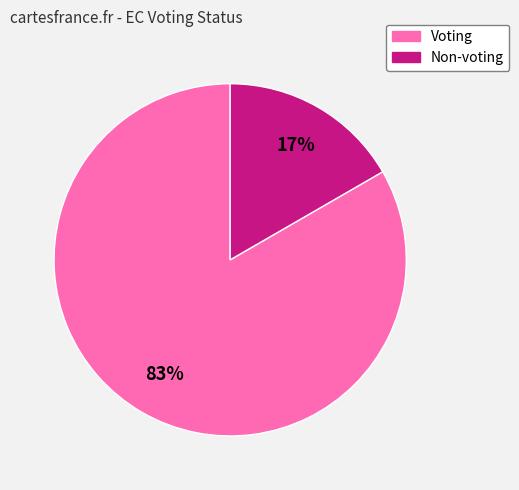

To the nearest percent, what is the combined percentage of Voting and Non-voting?

100%